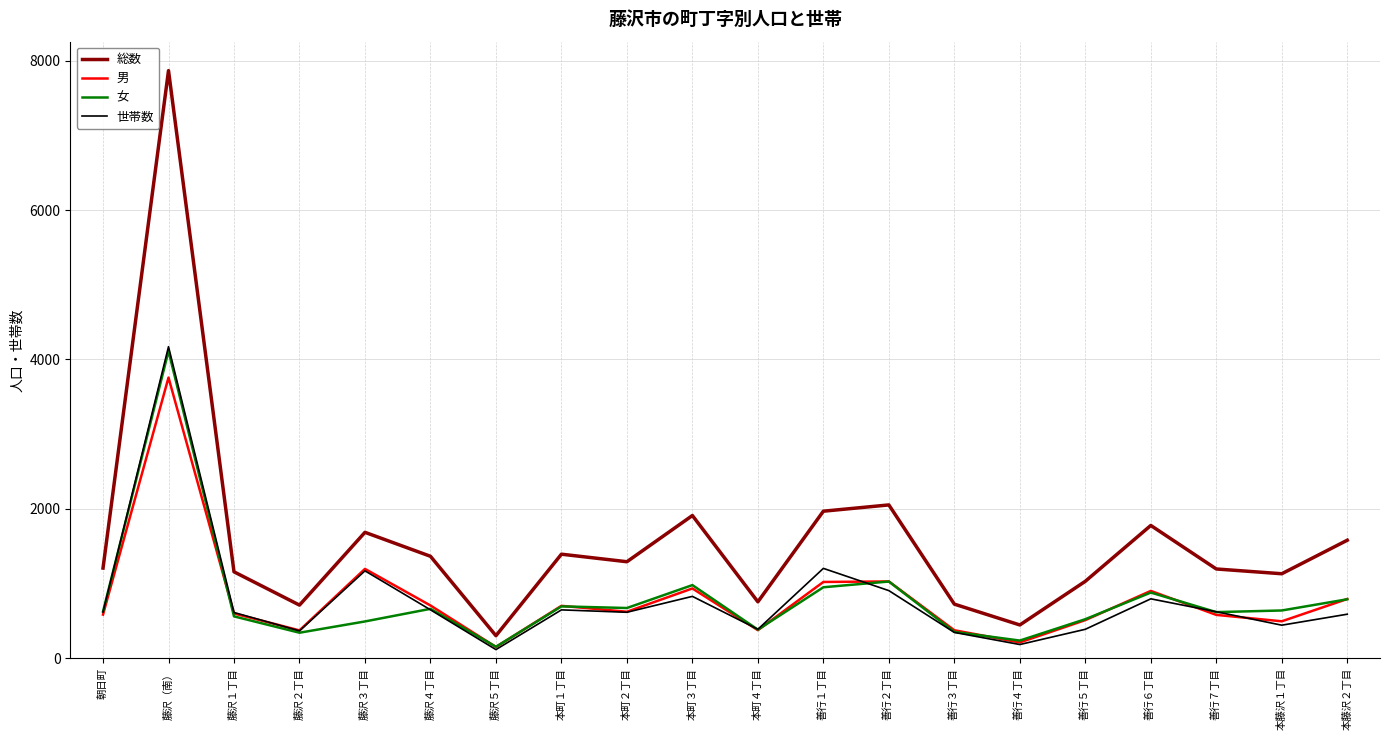

In 女, how many points are lower than both neighbors (excluding endpoints)?

6